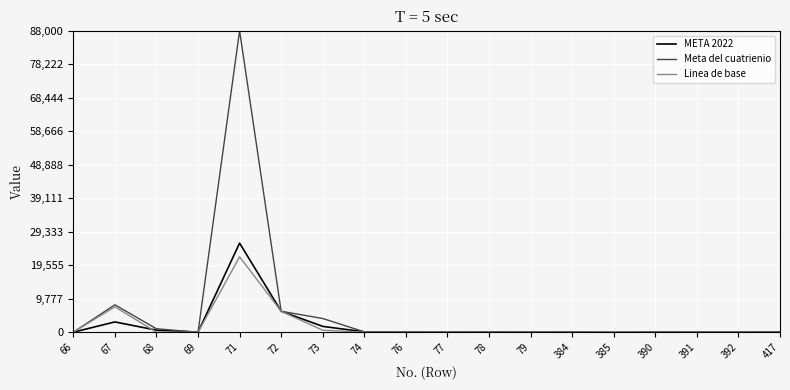

What are all the series names shown in the legend?

META 2022, Meta del cuatrienio, Linea de base